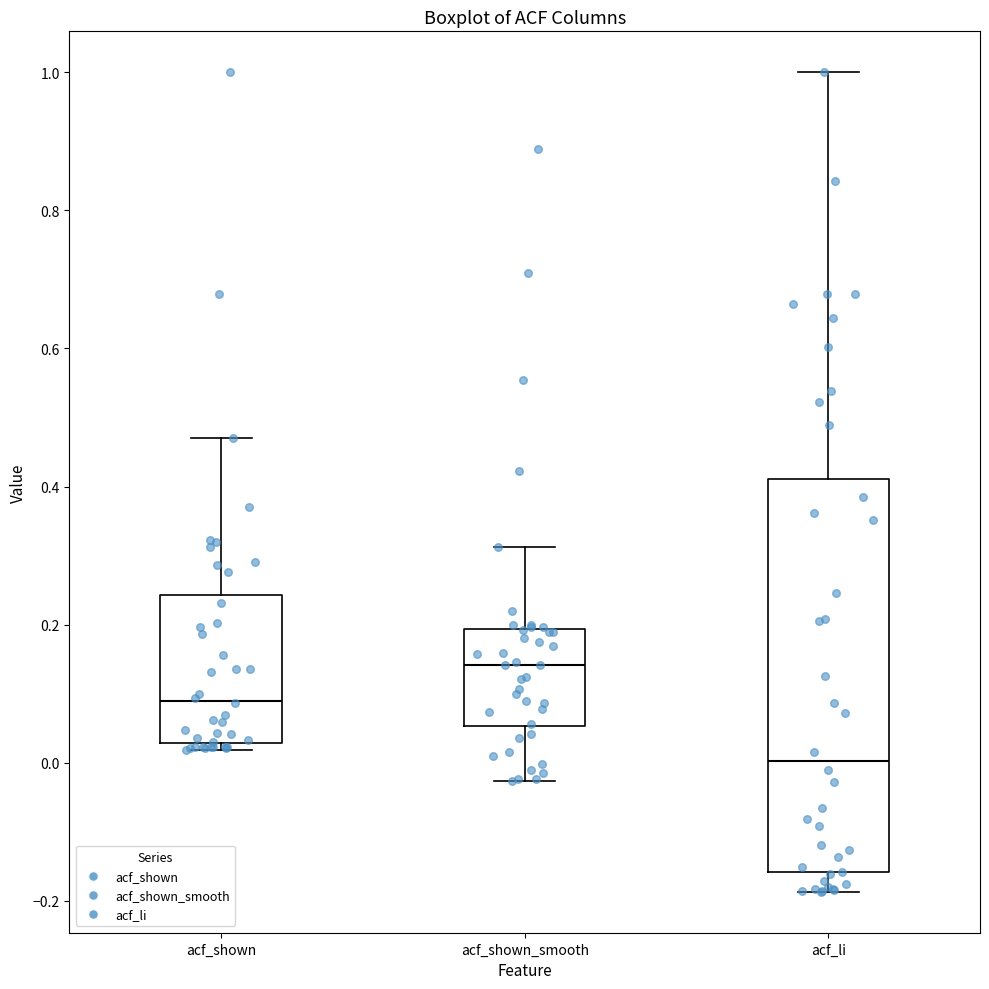

Which box's median line is the highest?

acf_shown_smooth